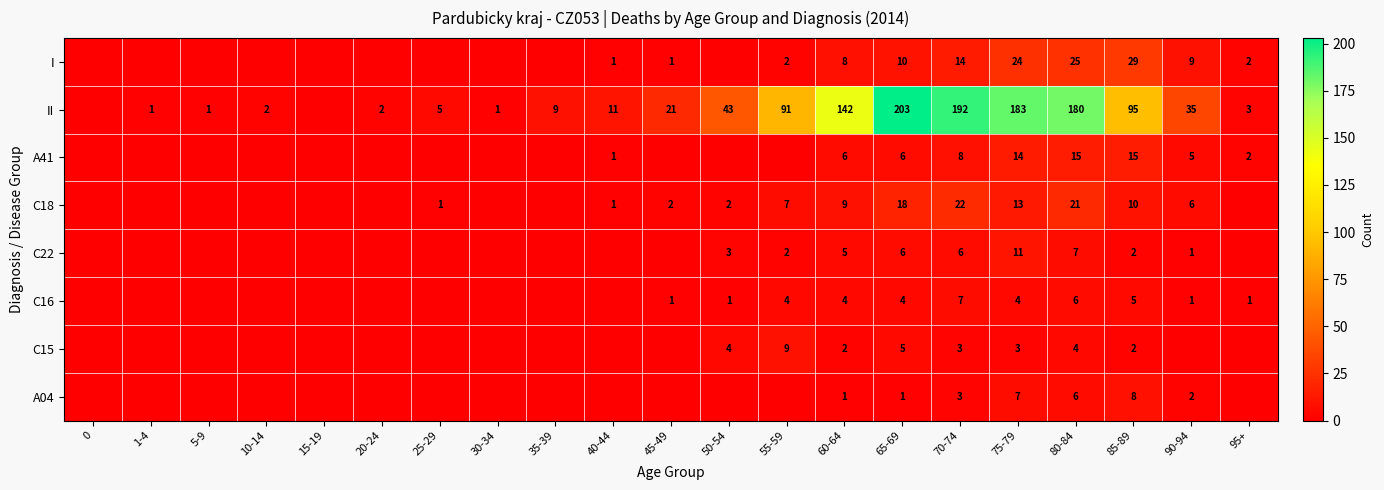

Between 60-64 and 80-84, which series saw the biggest shift?

II